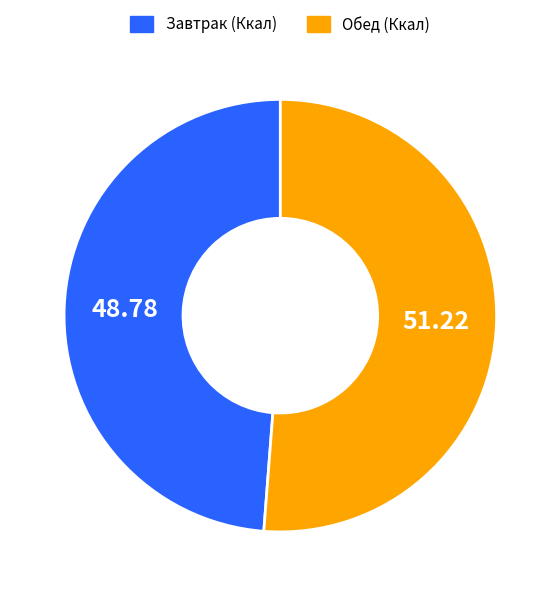

Combined, do Обед (Ккал) and Завтрак (Ккал) account for over 50%?

Yes